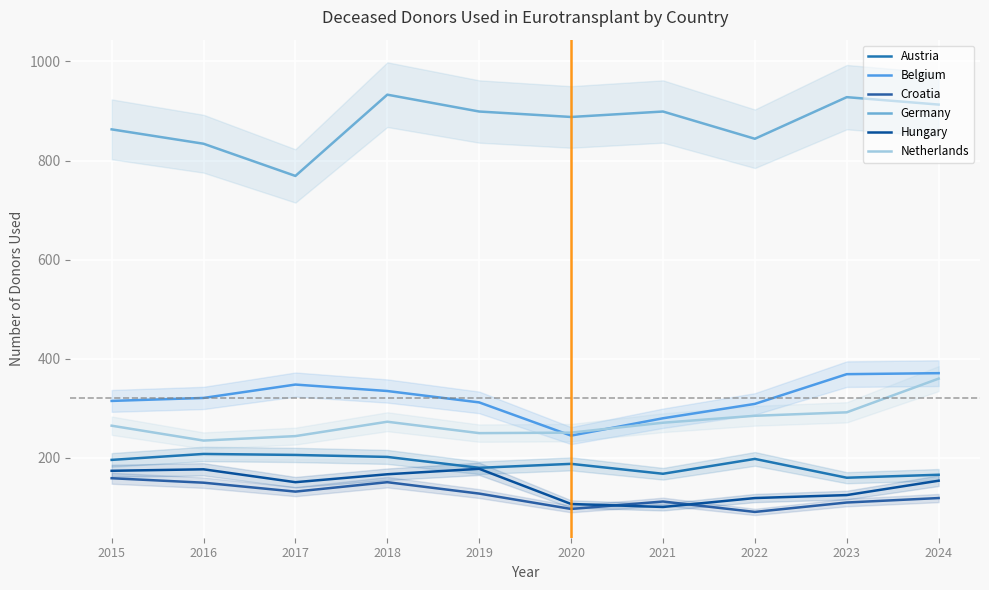

True or false: Hungary has a value of 173 at 2020.

False